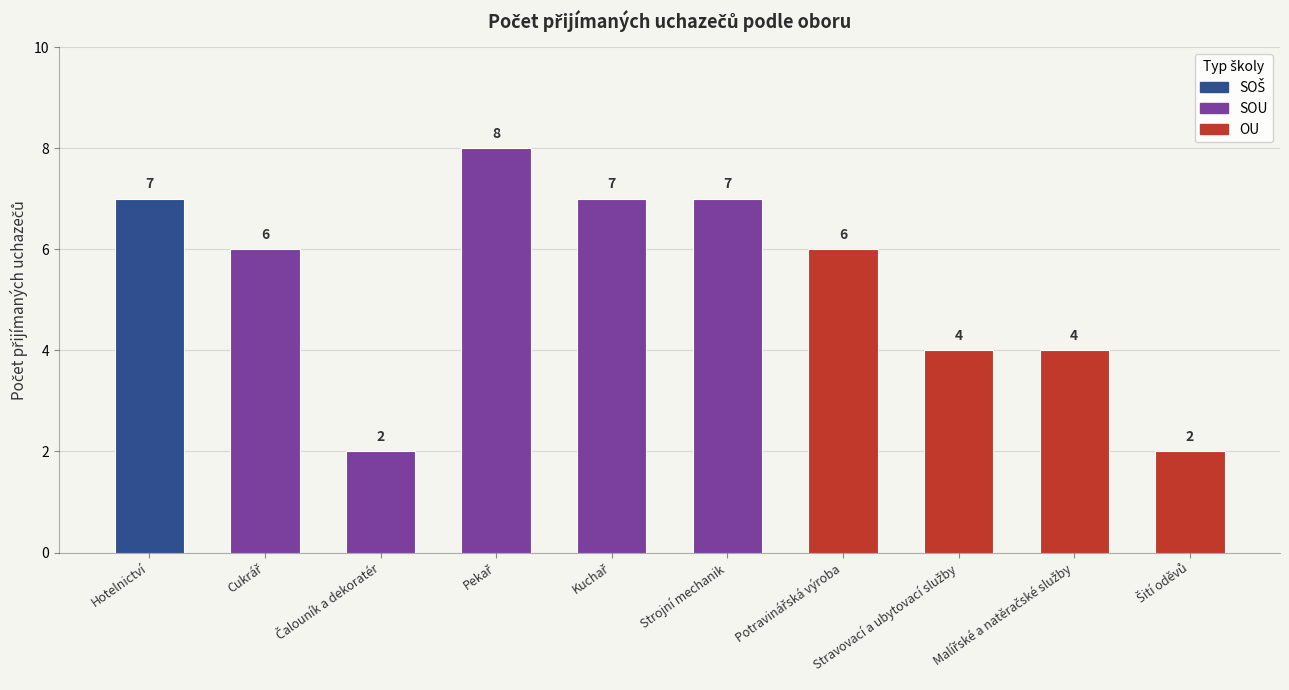

List the labels in order of value, smallest first.

Čalouník a dekoratér, Šití oděvů, Stravovací a ubytovací služby, Malířské a natěračské služby, Cukrář, Potravinářská výroba, Hotelnictví, Kuchař, Strojní mechanik, Pekař